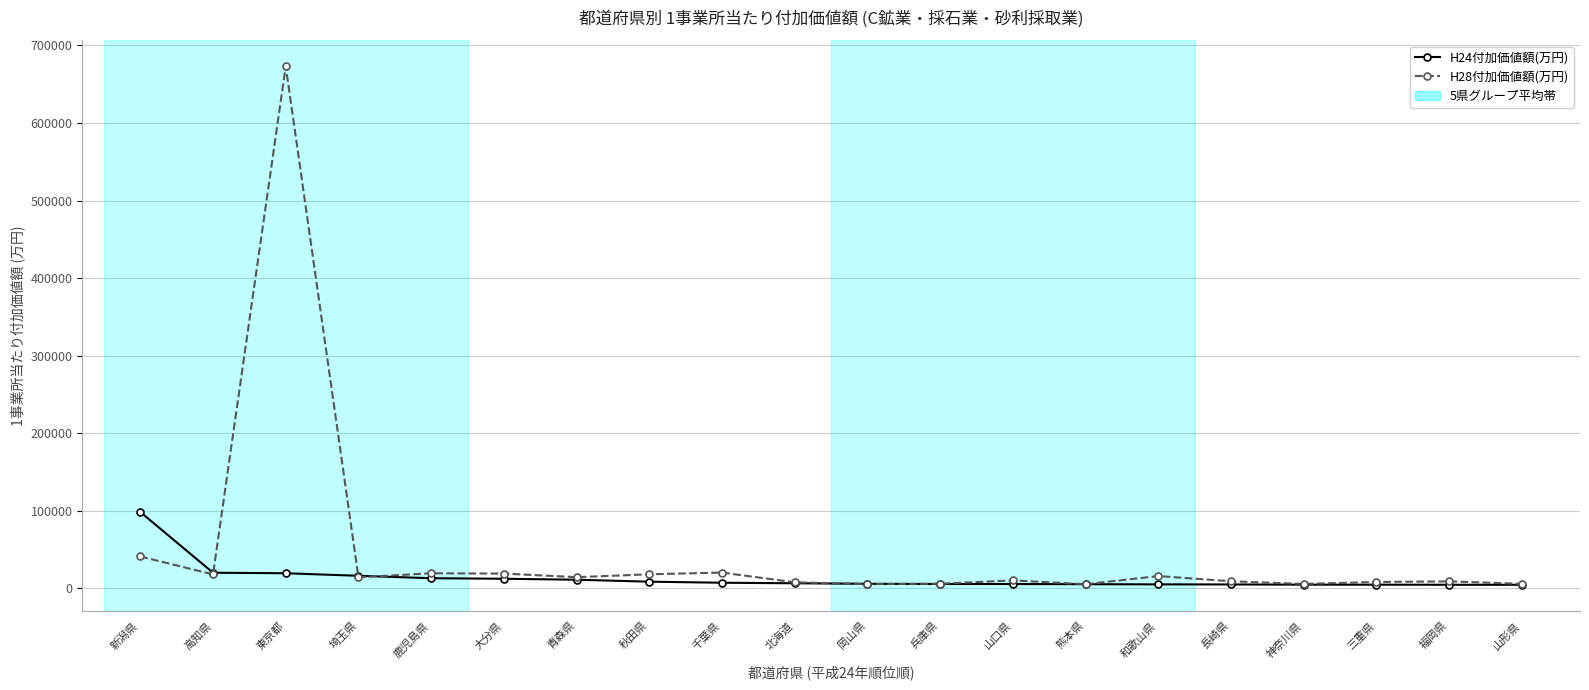

What is the label of the 13th point from the left?

山口県